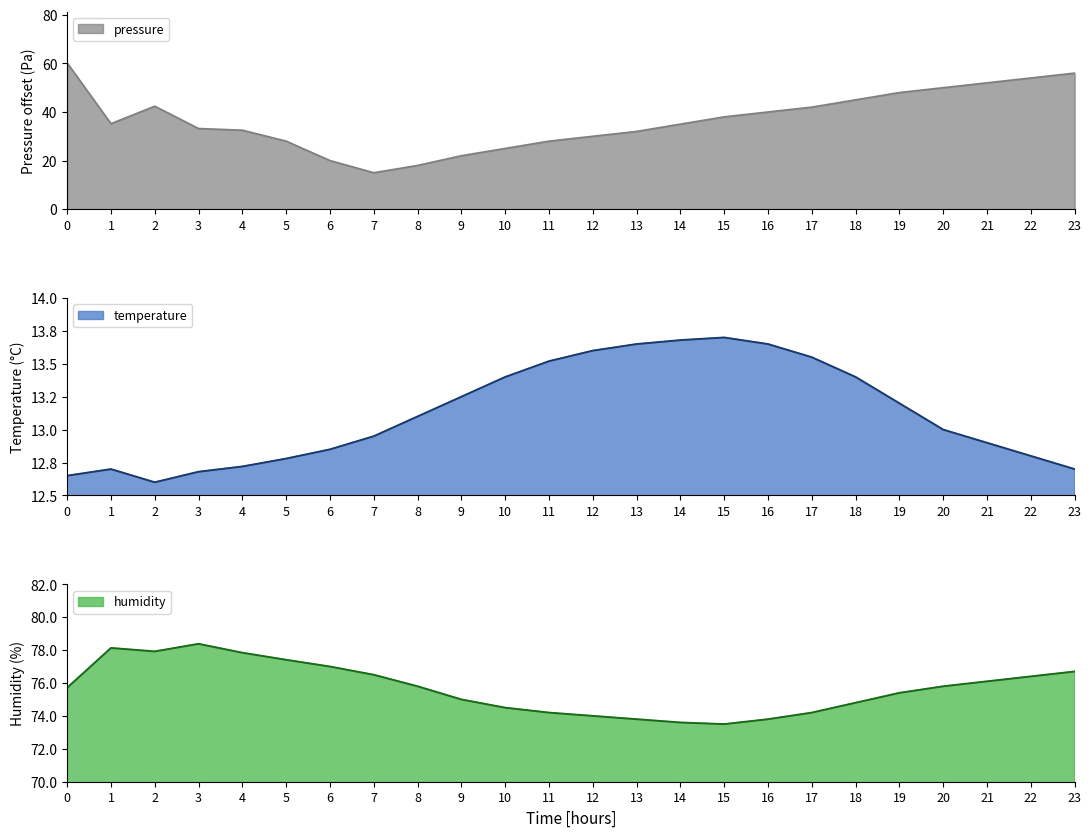

How many lines are shown in the chart?

3